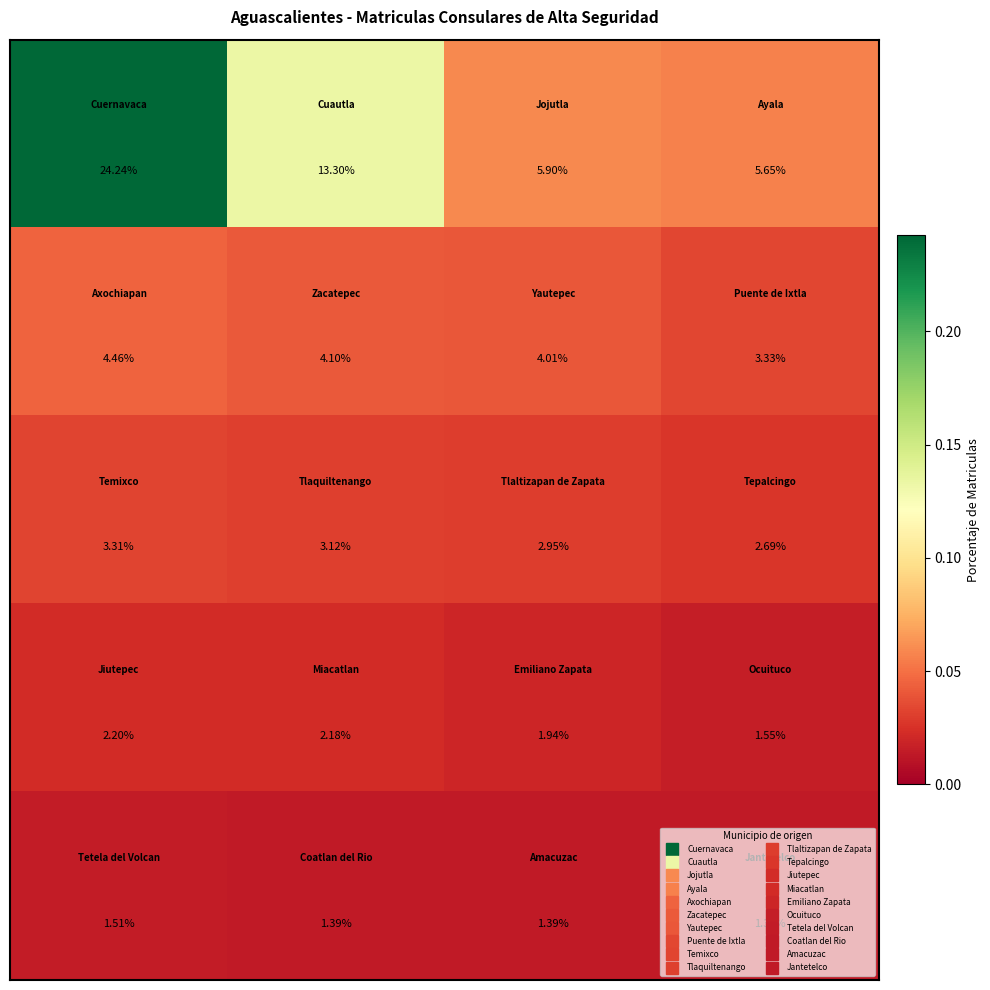

How many distinct data groups are displayed?

5